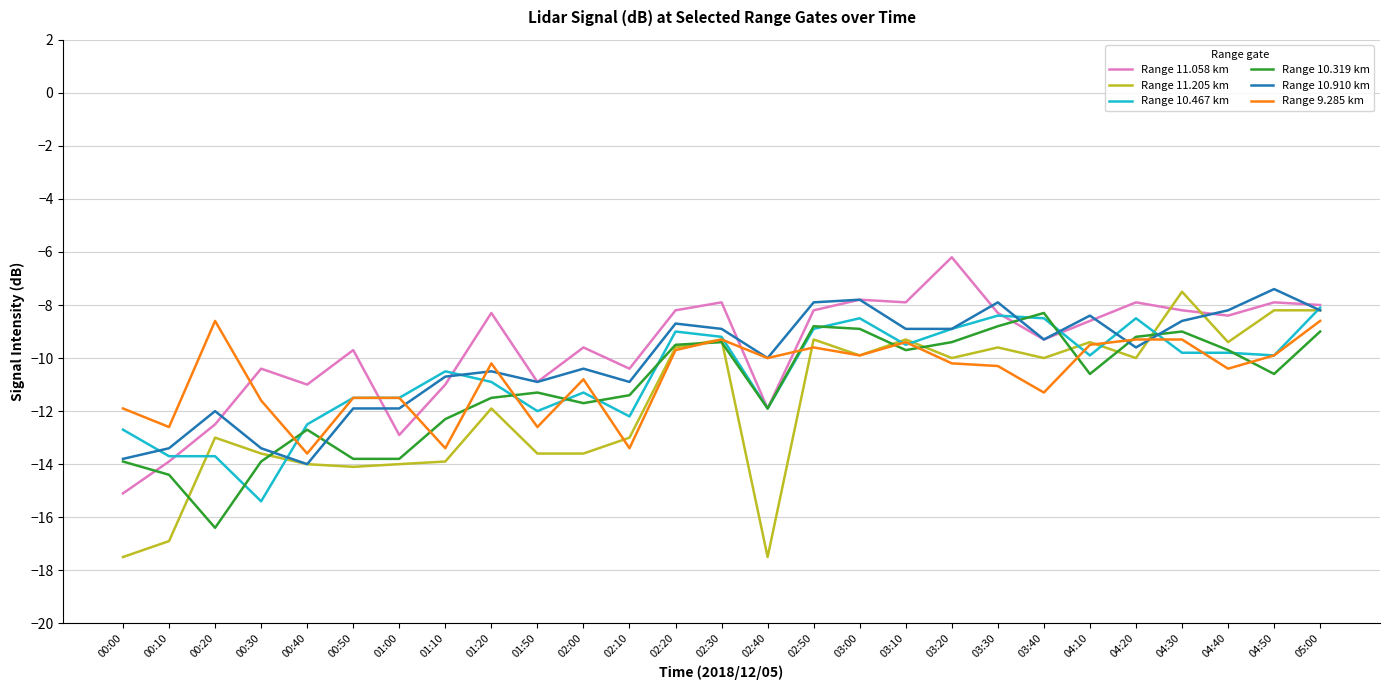

Is the value of Range 11.205 km at 04:10 greater than the value of Range 10.910 km at 04:40?

No